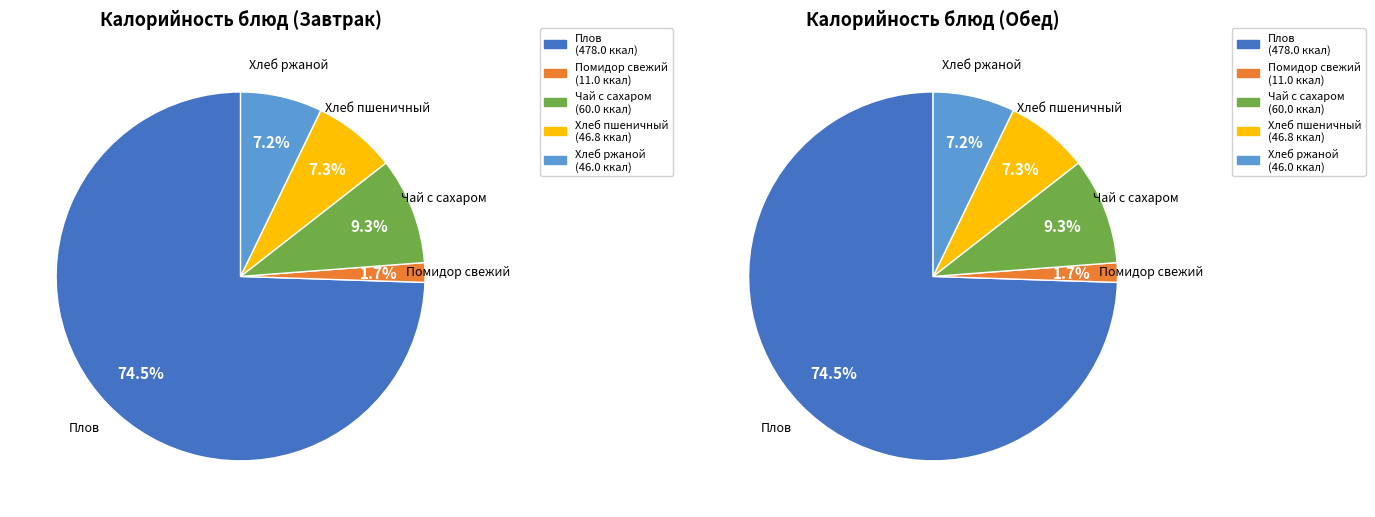

How much of the chart is everything except Хлеб пшеничный?

92.7%